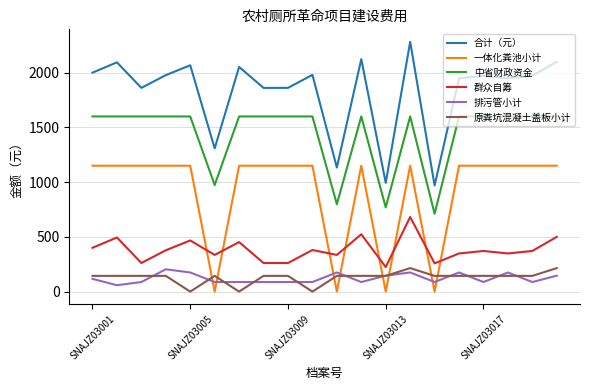

Which series has the largest total across all categories?

合计（元）